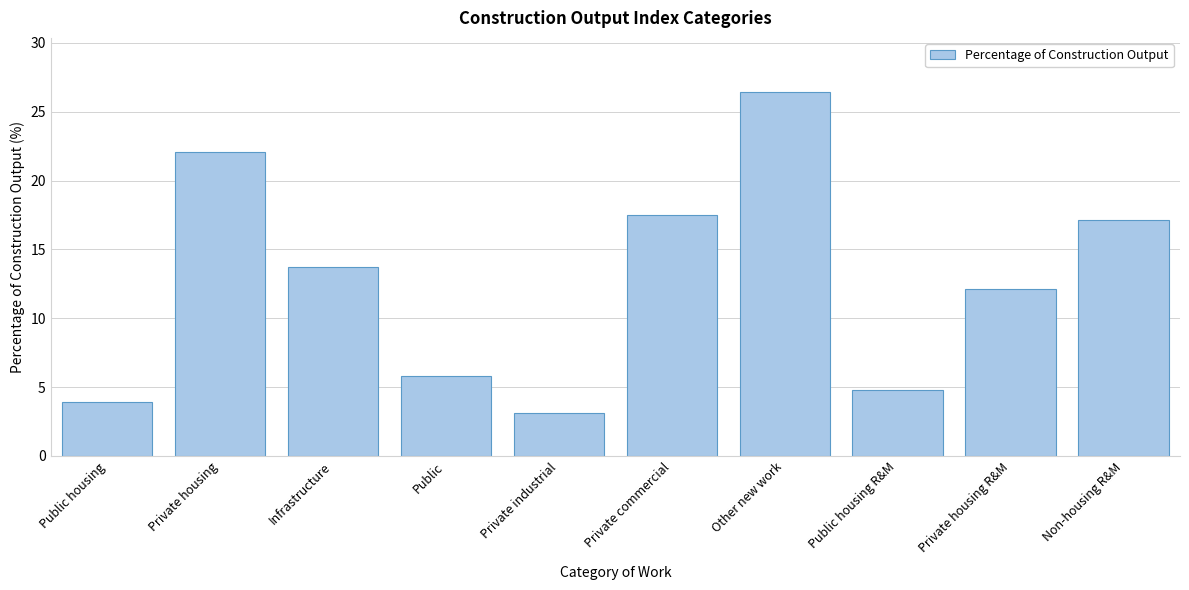

Reading left to right, what are all the values shown in this chart?

3.9	22.1	13.7	5.8	3.1	17.5	26.4	4.8	12.1	17.1